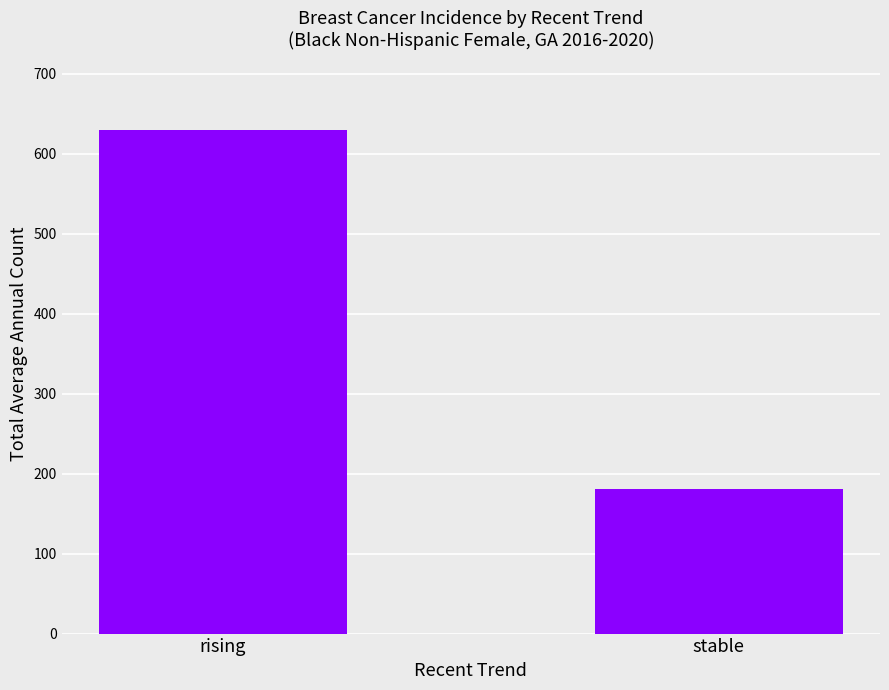

Approximately how many times larger is the value at rising compared to stable?

3.5